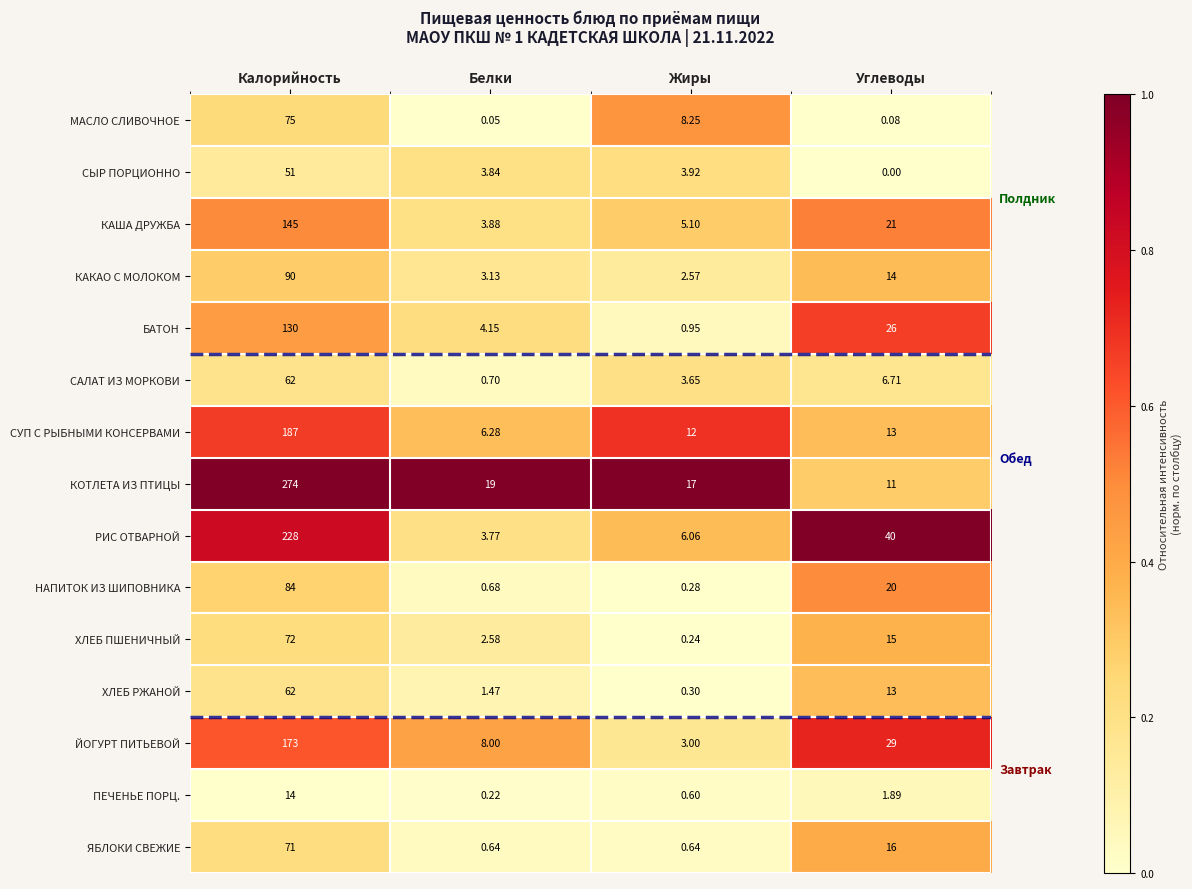

At which category is the sum across all series the highest?

Калорийность